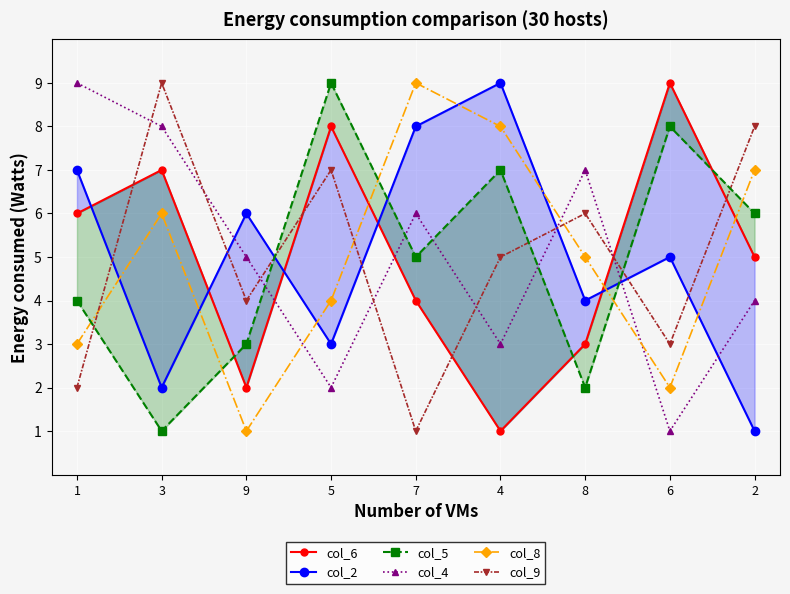

Does the chart display data point markers on the line(s)?

Yes